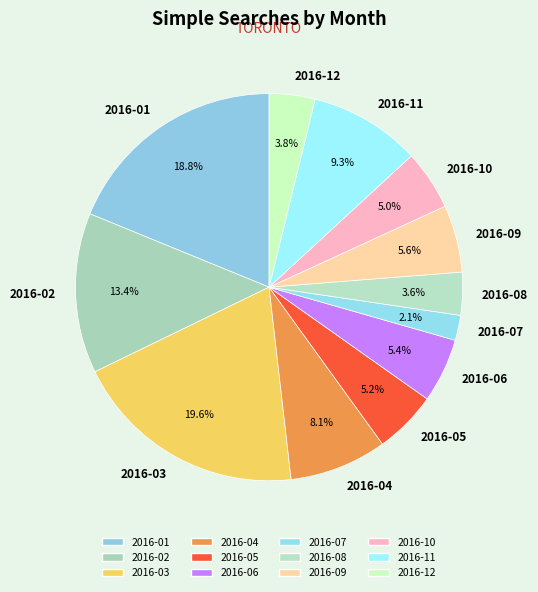

Is it true that 2016-07 is 2% of the pie?

True